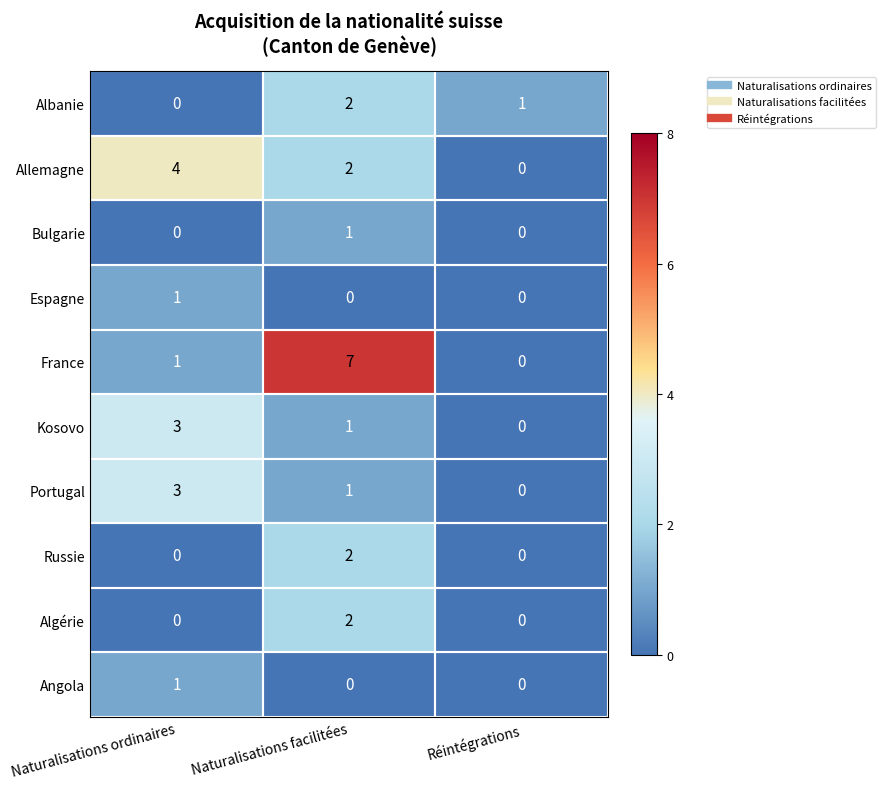

At which label is Kosovo closest to 1?

Naturalisations facilitées